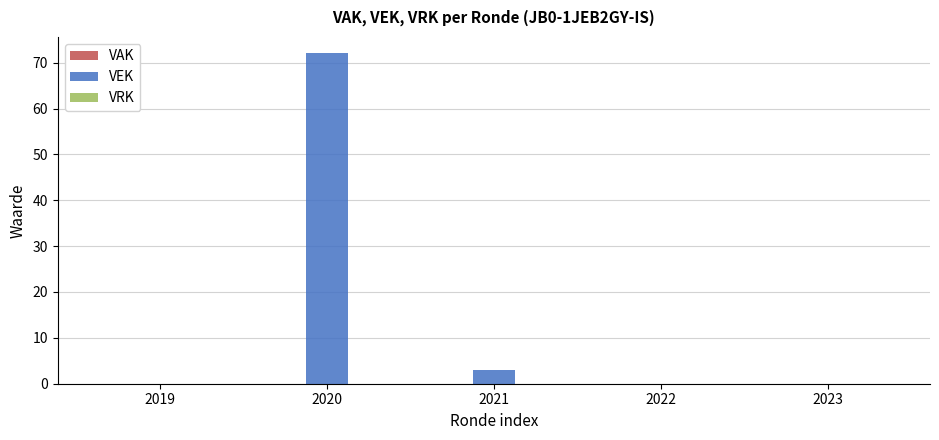

Which has a higher value, 2020 or 2021?

2020